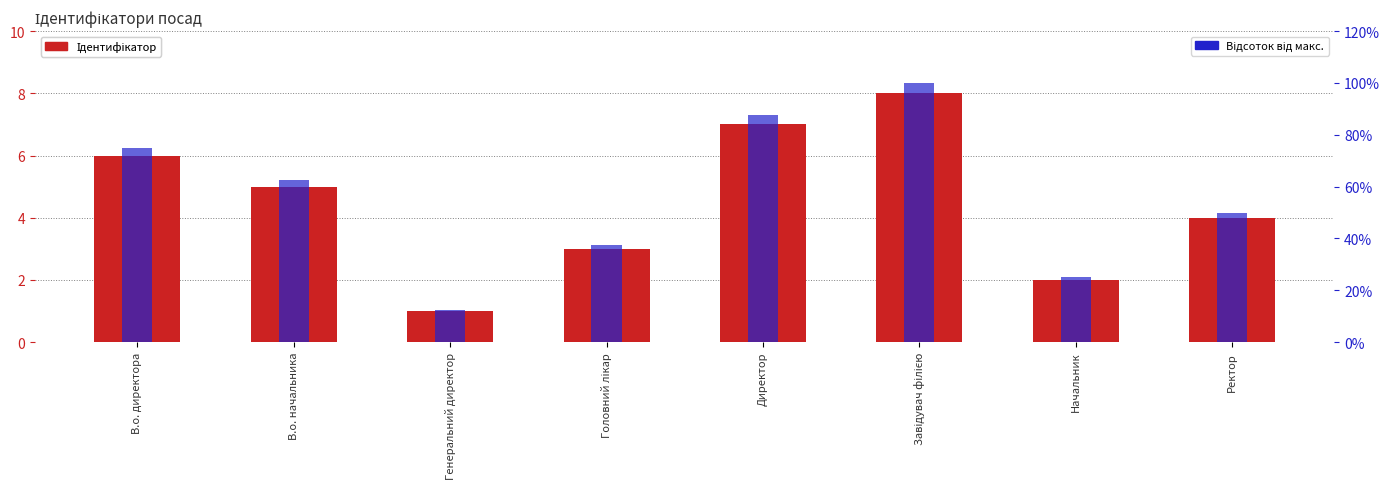

Rank the series at Головний лікар from highest to lowest value.

Відсоток від макс., Ідентифікатор